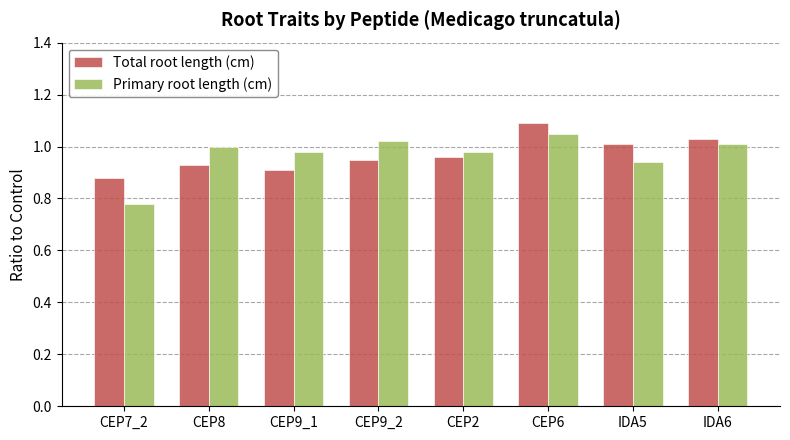

How many bars are there in total?

16